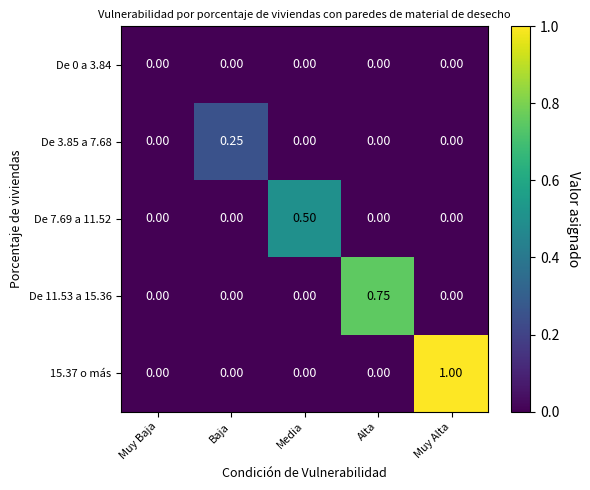

At which category is the sum across all series the highest?

Muy Alta